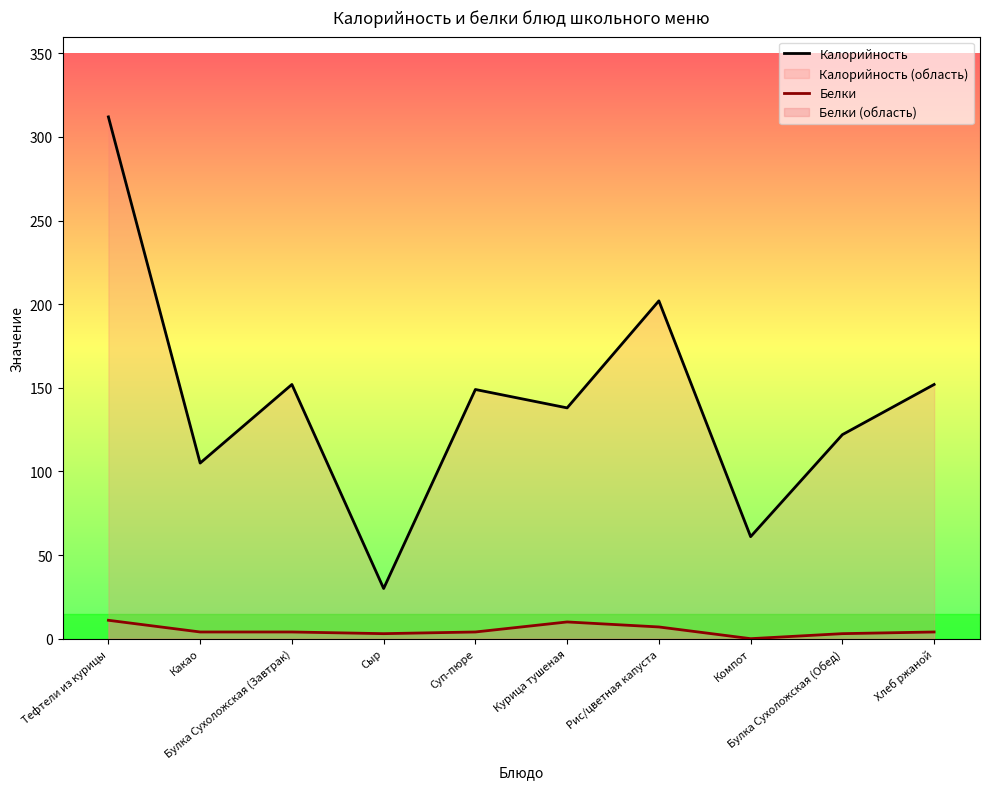

Reading left to right, extract all data points from this chart.

Калорийность: Тефтели из курицы=312	Какао=105	Булка Сухоложская (Завтрак)=152	Сыр=30	Суп-пюре=149	Курица тушеная=138	Рис/цветная капуста=202	Компот=61	Булка Сухоложская (Обед)=122	Хлеб ржаной=152
Белки: Тефтели из курицы=11	Какао=4	Булка Сухоложская (Завтрак)=4	Сыр=3	Суп-пюре=4	Курица тушеная=10	Рис/цветная капуста=7	Компот=0	Булка Сухоложская (Обед)=3	Хлеб ржаной=4